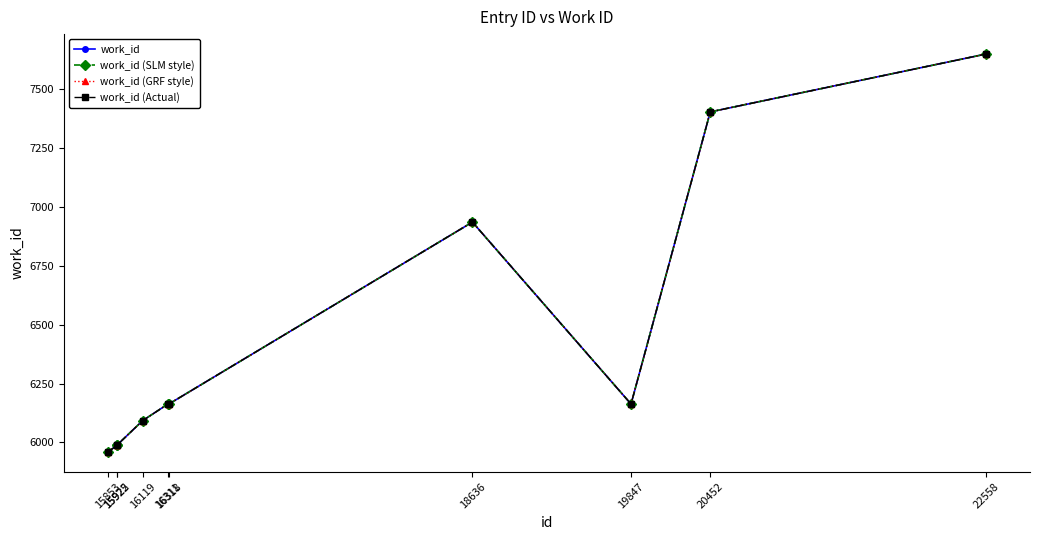

At which label does work_id (Actual) first exceed 6163?

18636